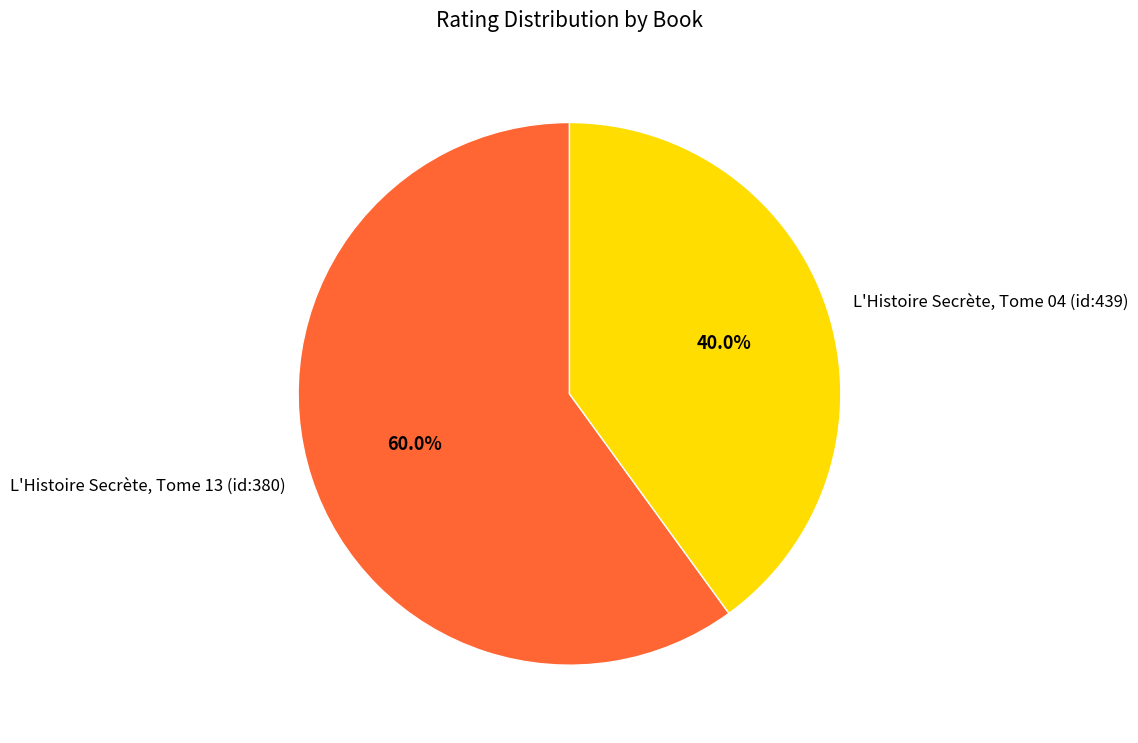

To the nearest percent, what is the difference between the L'Histoire Secrète, Tome 13 (id:380) and L'Histoire Secrète, Tome 04 (id:439) slice percentages?

20%